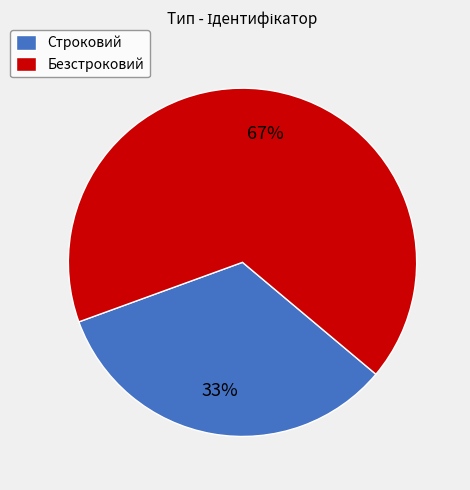

Is there a majority slice in this chart?

Yes